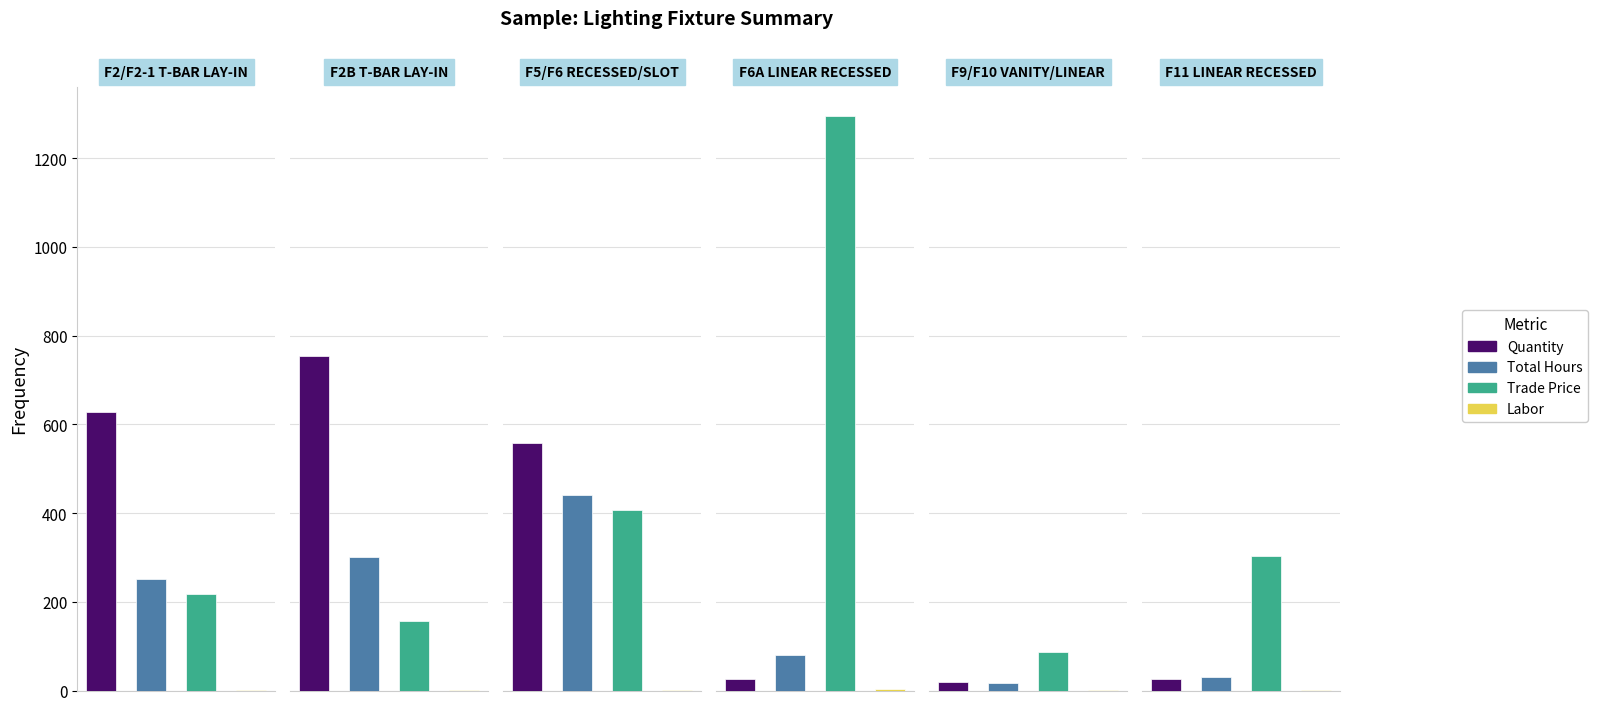

What is the highest value of the Total Hours series?

439.8